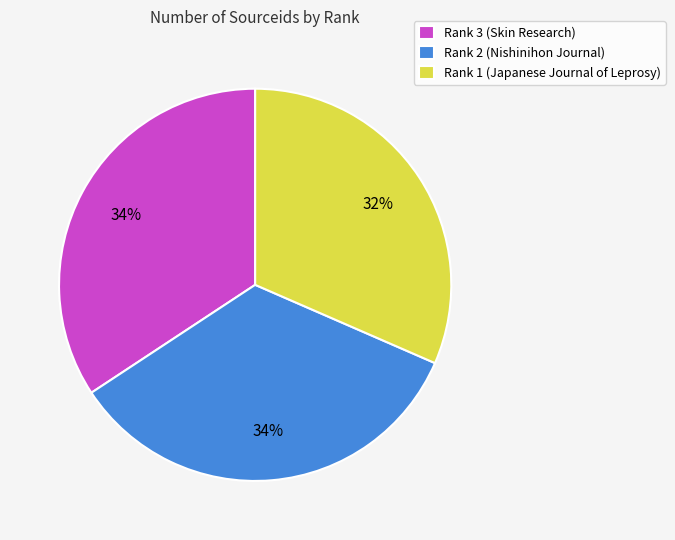

Count the number of slices in the pie.

3